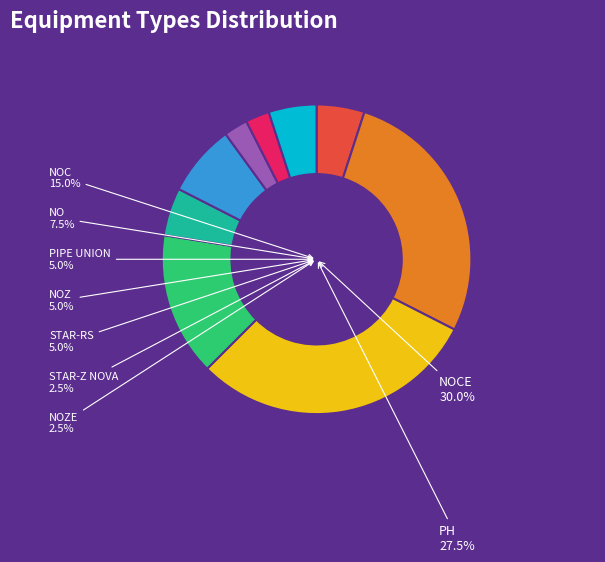

Which has a higher value, NOZE or STAR-Z NOVA?

NOZE